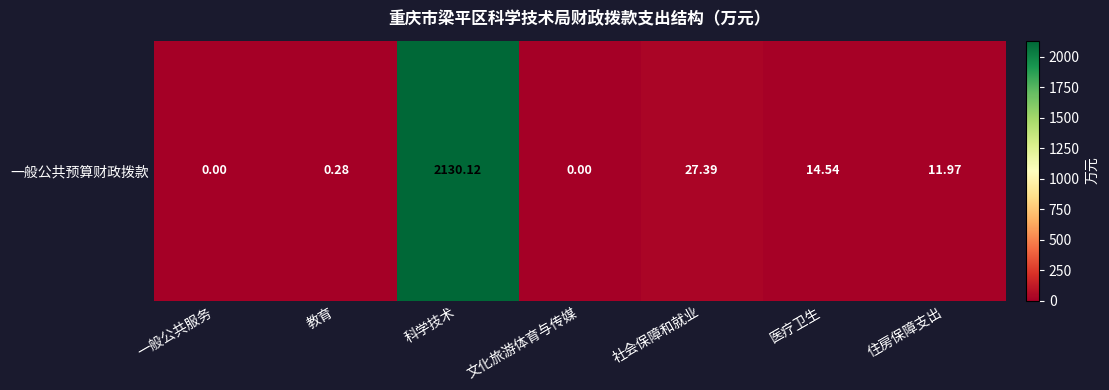

How many categories are shown in the chart?

7